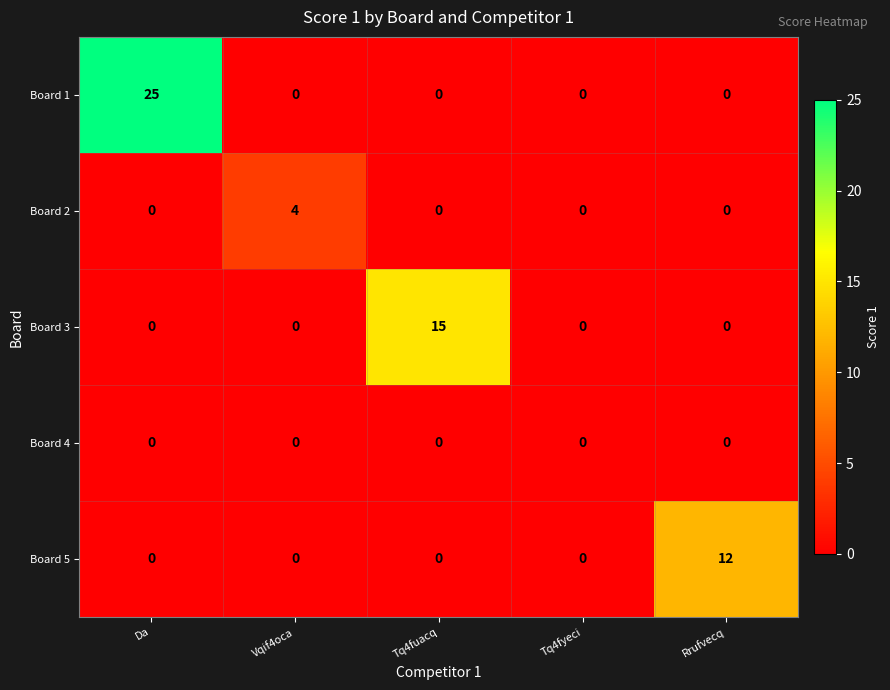

Which series has the largest range (max minus min)?

Board 1